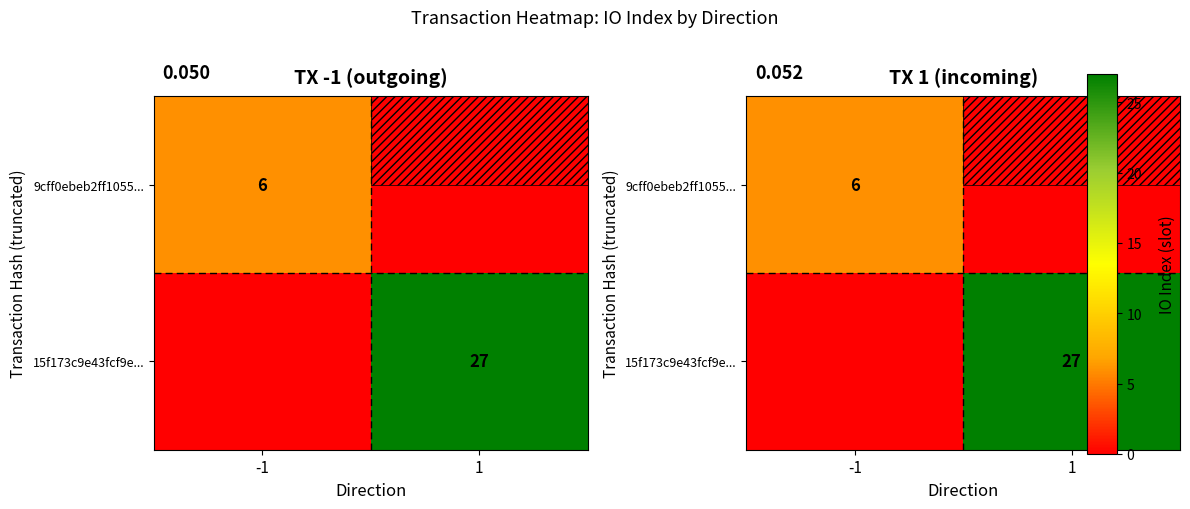

At -1, list the series in order from largest to smallest.

9cff0ebeb2ff1055..., 15f173c9e43fcf9e...